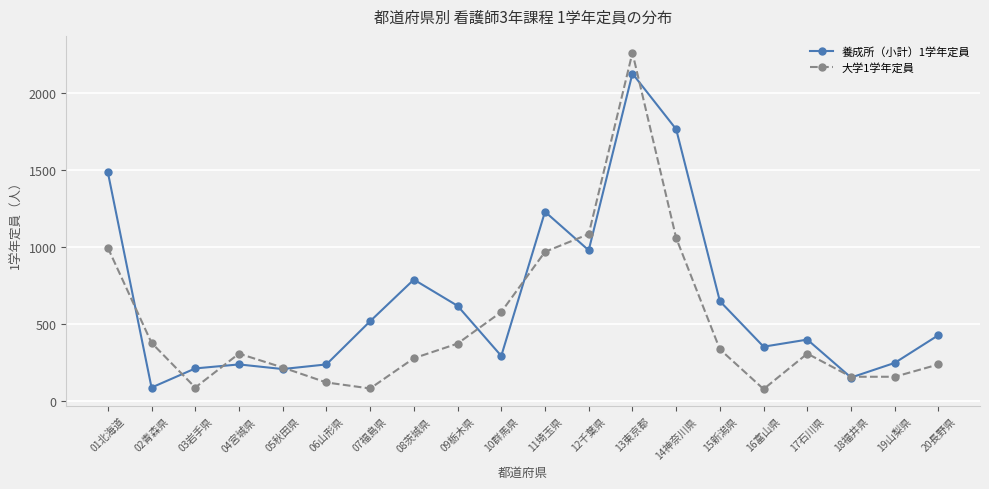

List the series in order of their peak value, highest first.

大学1学年定員, 養成所（小計）1学年定員